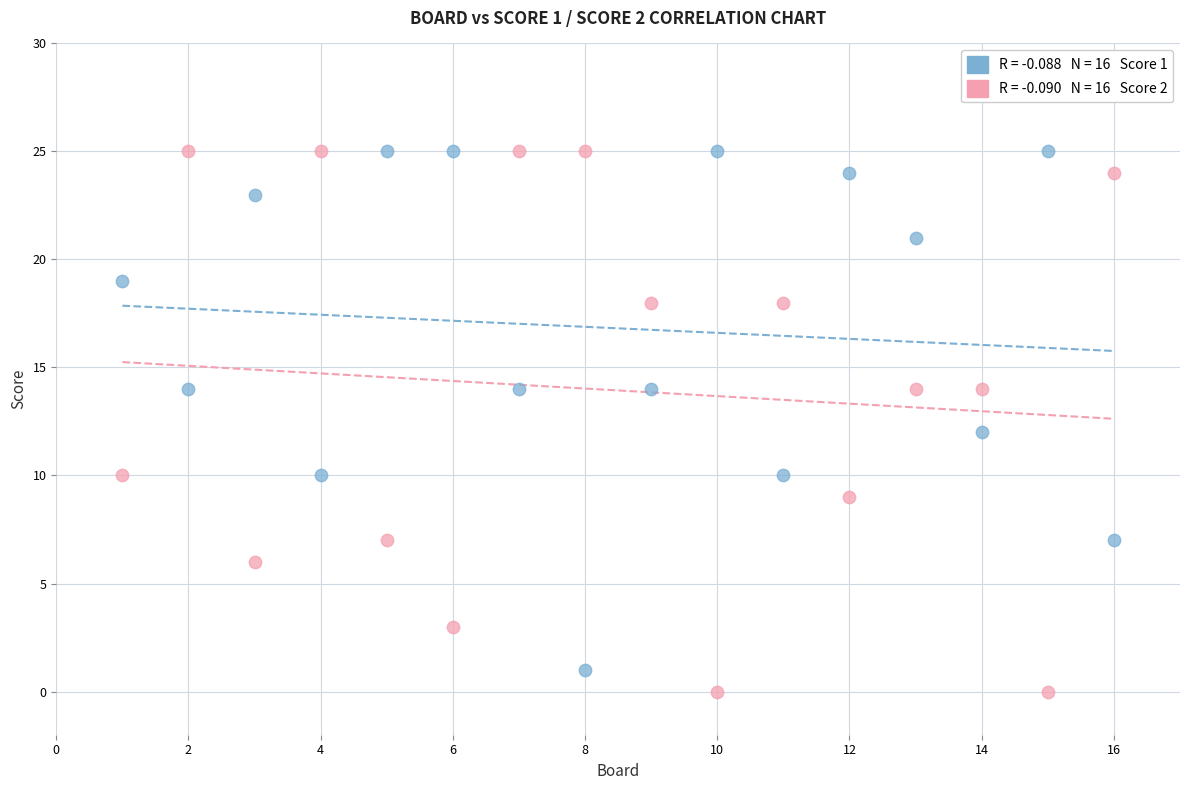

Across all data points, what is the range of X values (max minus min)?

15